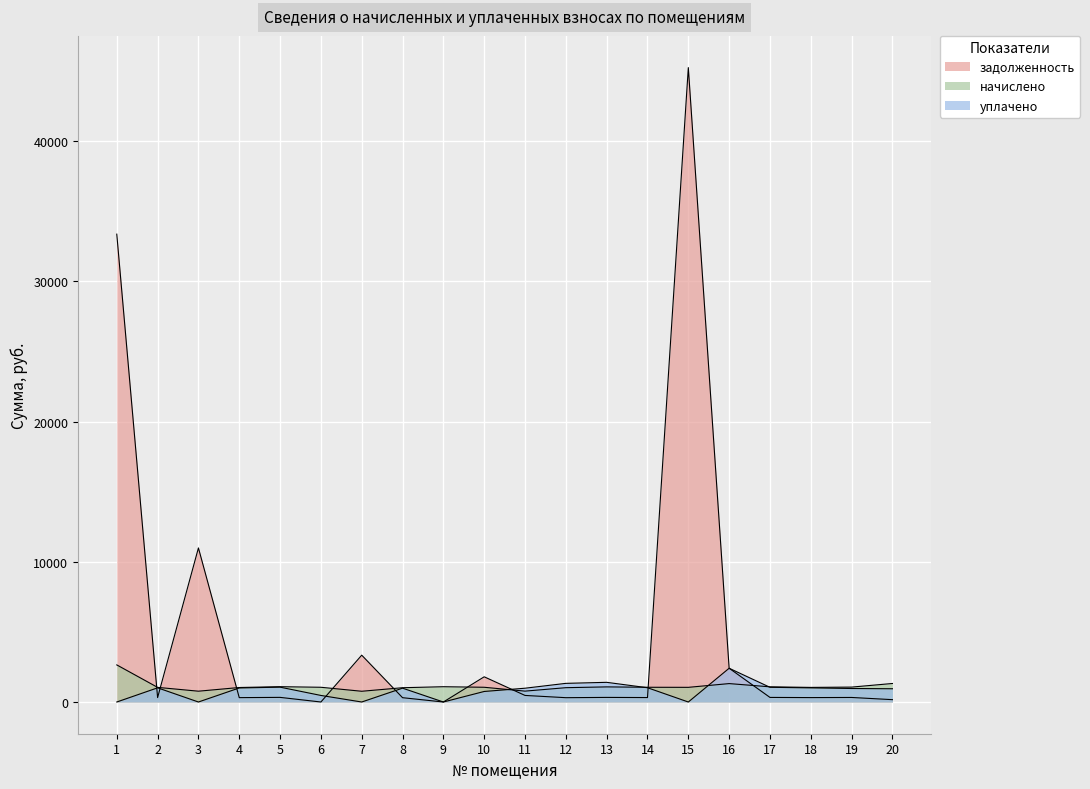

Which has a higher value, 18 or 20?

18